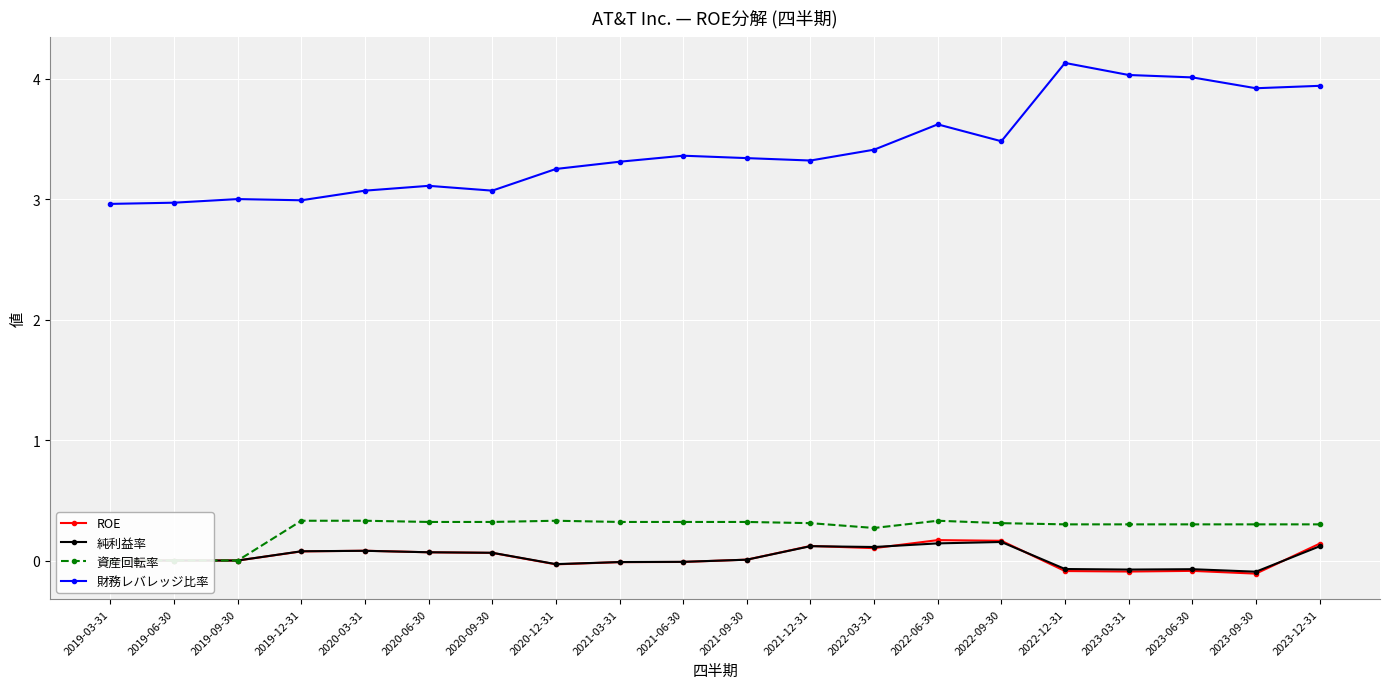

At 2021-03-31, list the series in order from smallest to largest.

ROE, 純利益率, 資産回転率, 財務レバレッジ比率